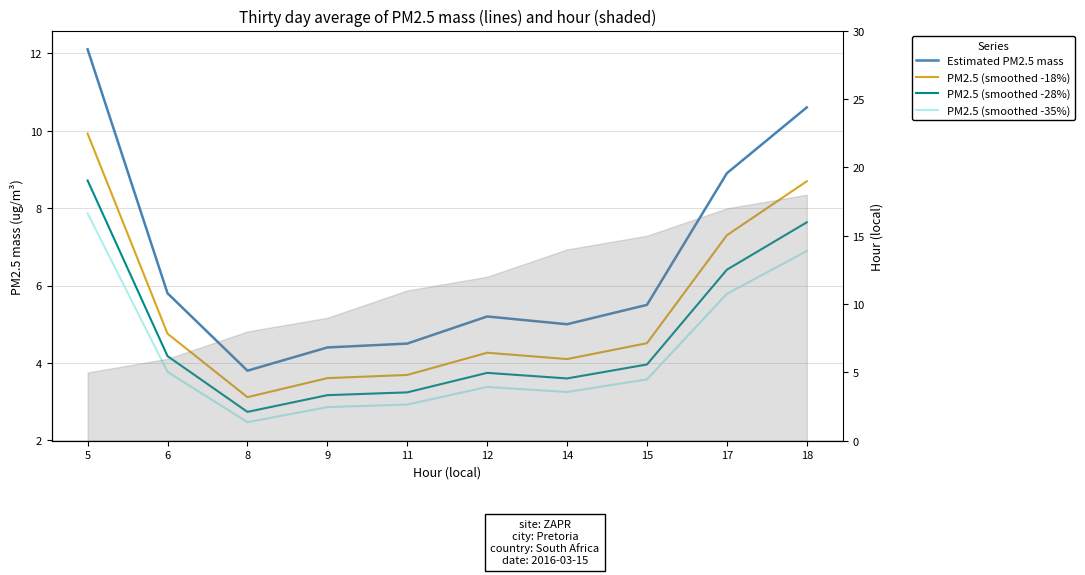

What is the greatest value displayed?

12.1